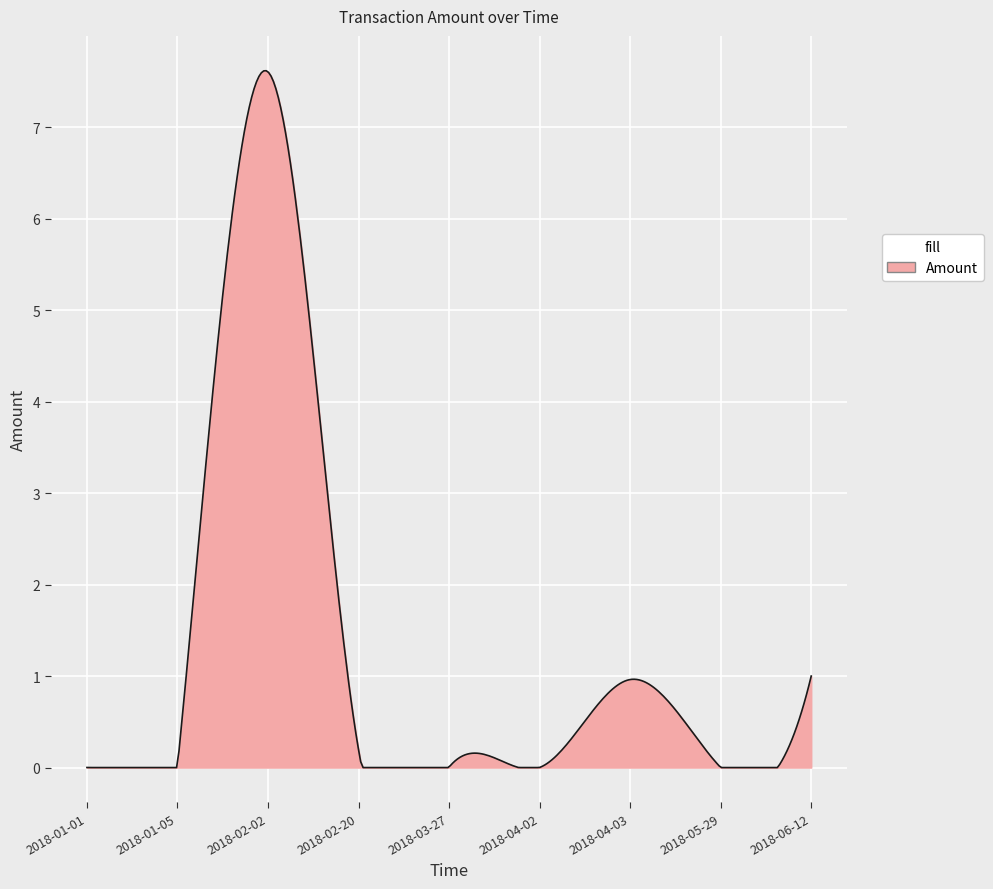

What is the maximum value shown in the chart?

7.6